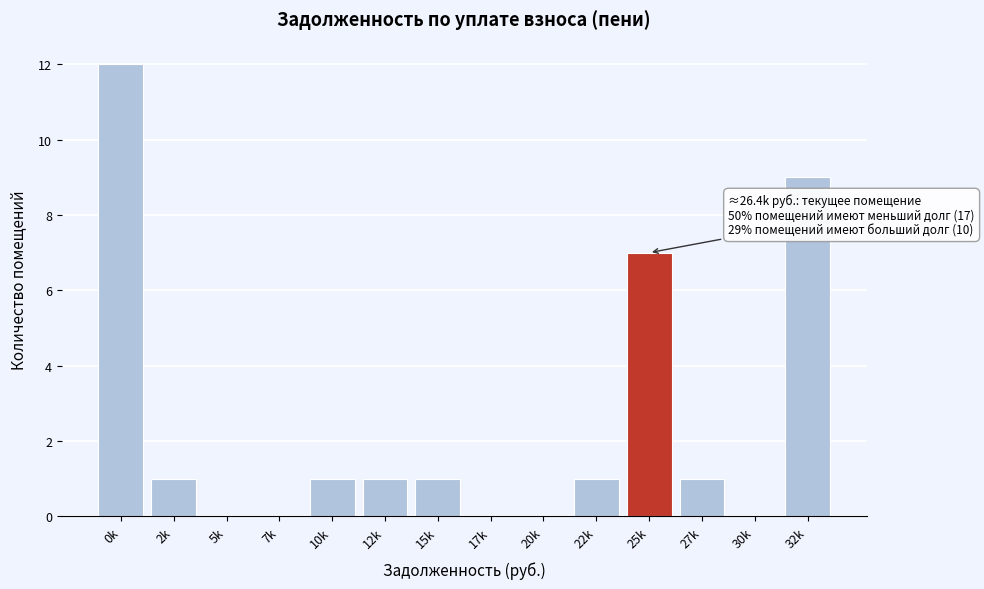

Reading left to right, transcribe all the data shown in this chart.

0k=12	2k=1	5k=0	7k=0	10k=1	12k=1	15k=1	17k=0	20k=0	22k=1	25k=7	27k=1	30k=0	32k=9